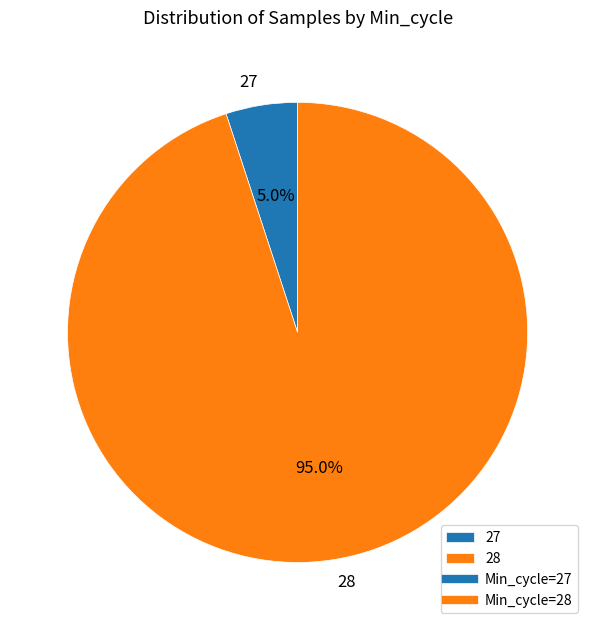

Is there a majority slice in this chart?

Yes